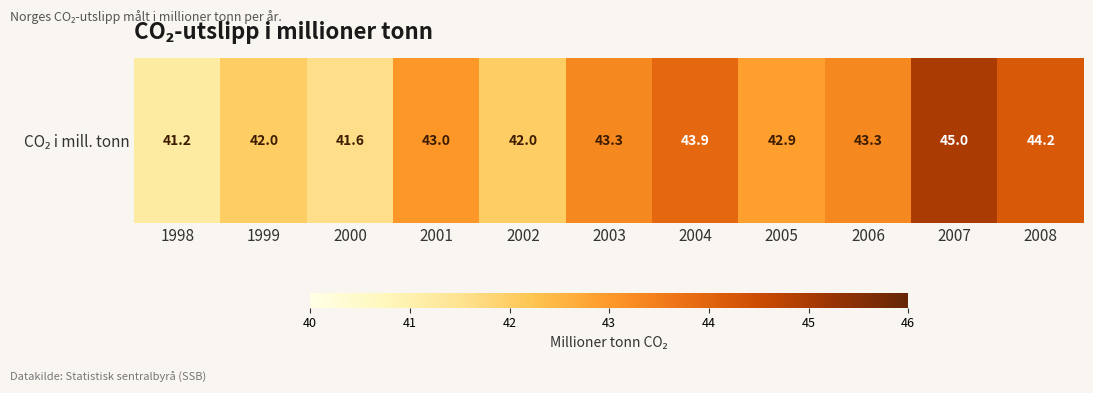

How many values exceed 43?

5